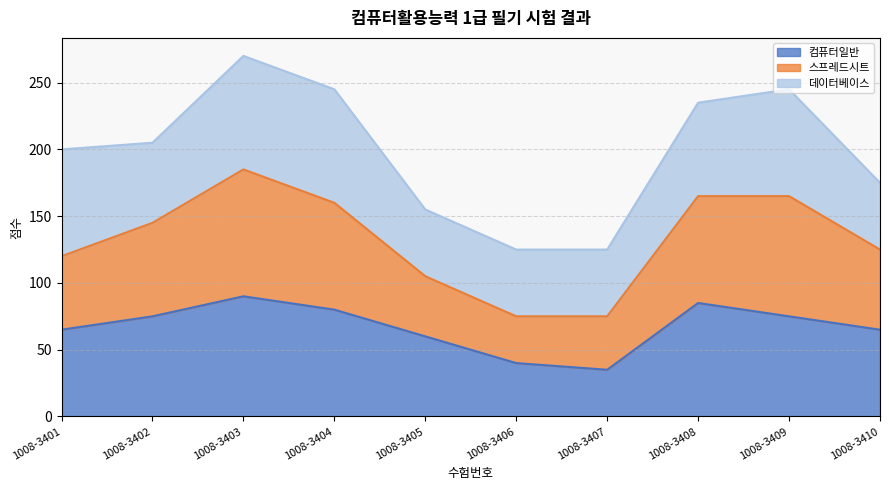

Is it true that 컴퓨터일반 equals 65 at 1008-3410?

True